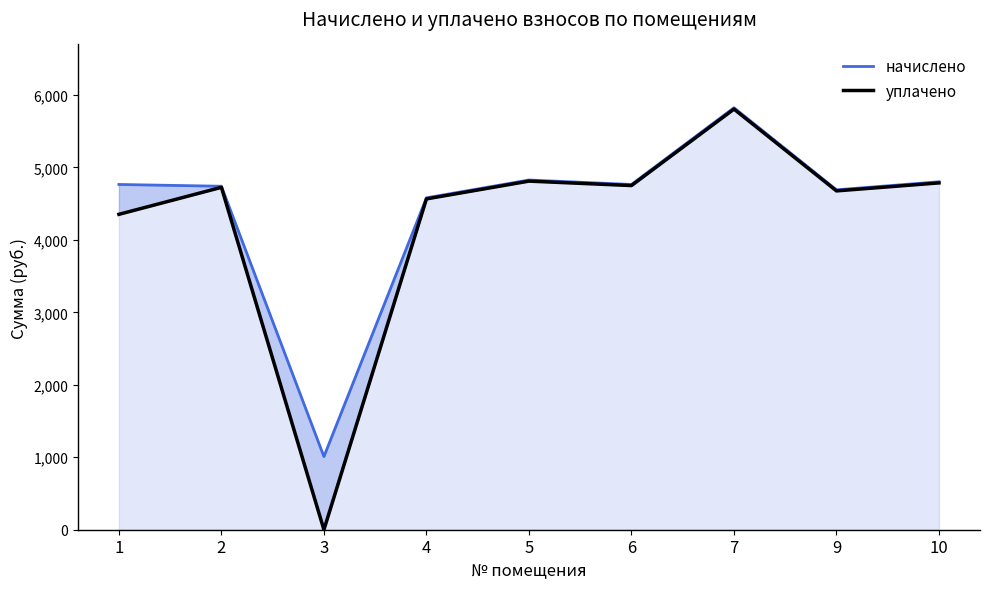

At which label is уплачено closest to 2902?

1